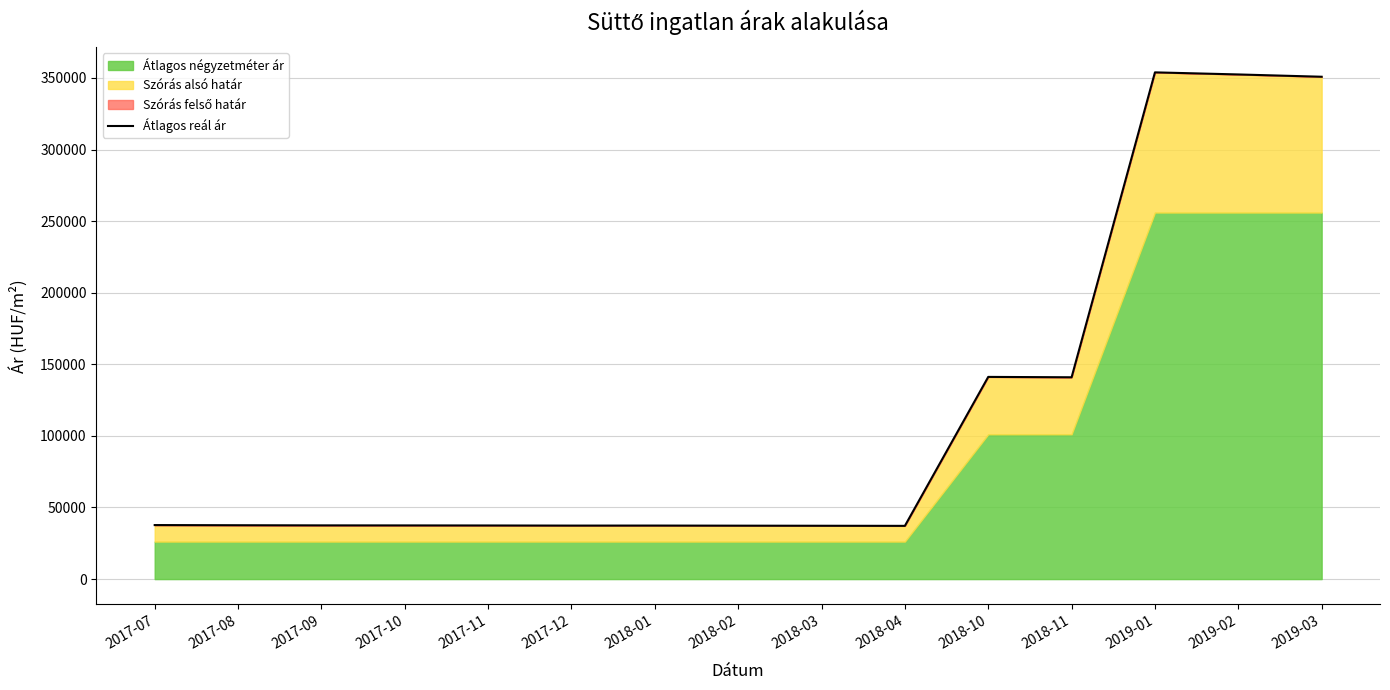

List the labels in order of value, smallest first.

2018-04, 2018-03, 2018-02, 2017-12, 2018-01, 2017-11, 2017-10, 2017-09, 2017-08, 2017-07, 2018-11, 2018-10, 2019-03, 2019-02, 2019-01